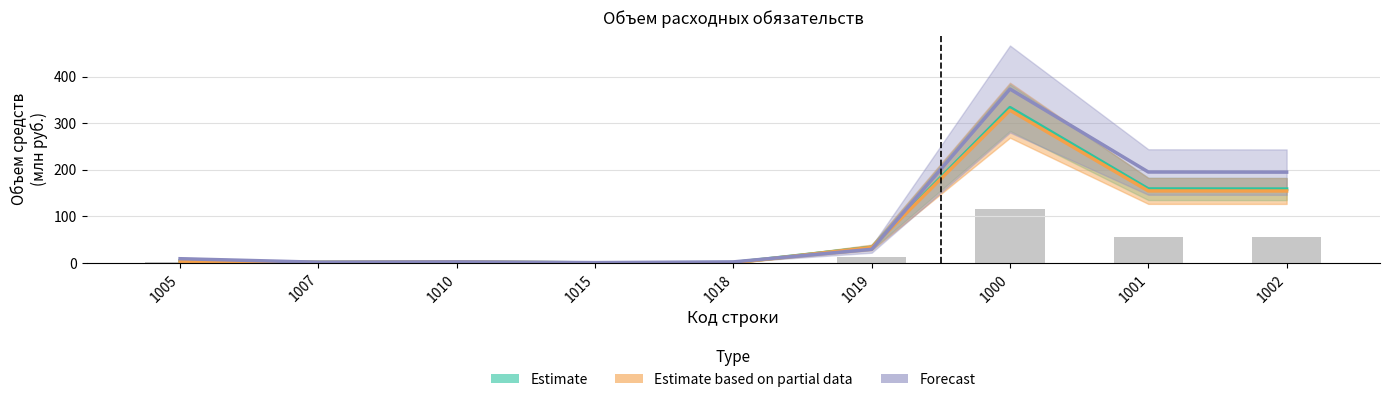

At which label is Estimate based on partial data closest to 163?

1001